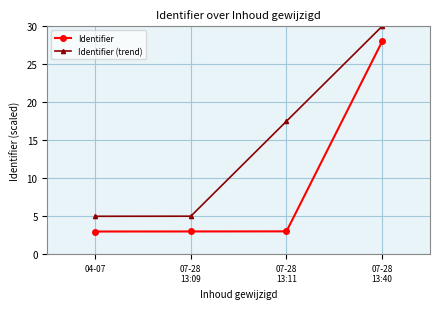

What is the value of the Identifier (trend) point at the 1st from the left?

5.0